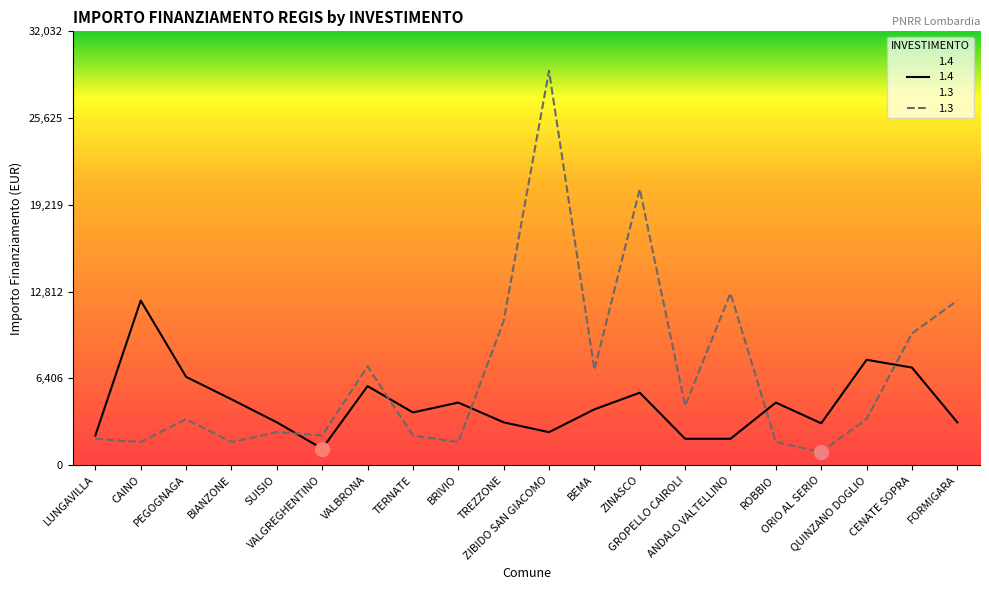

List the labels in order of 1.3 value, largest first.

ZIBIDO SAN GIACOMO, ZINASCO, ANDALO VALTELLINO, FORMIGARA, TREZZONE, CENATE SOPRA, VALBRONA, BEMA, GROPELLO CAIROLI, PEGOGNAGA, QUINZANO DOGLIO, SUISIO, VALGREGHENTINO, TERNATE, LUNGAVILLA, CAINO, BIANZONE, BRIVIO, ROBBIO, ORIO AL SERIO